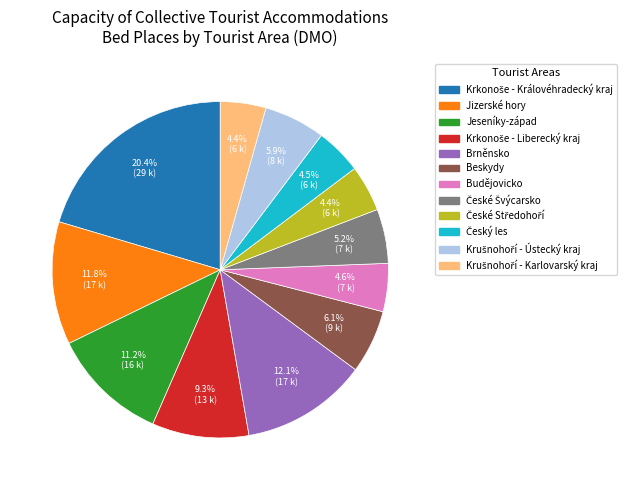

To the nearest percent, what is the combined percentage of Jeseníky-západ and Budějovicko?

16%